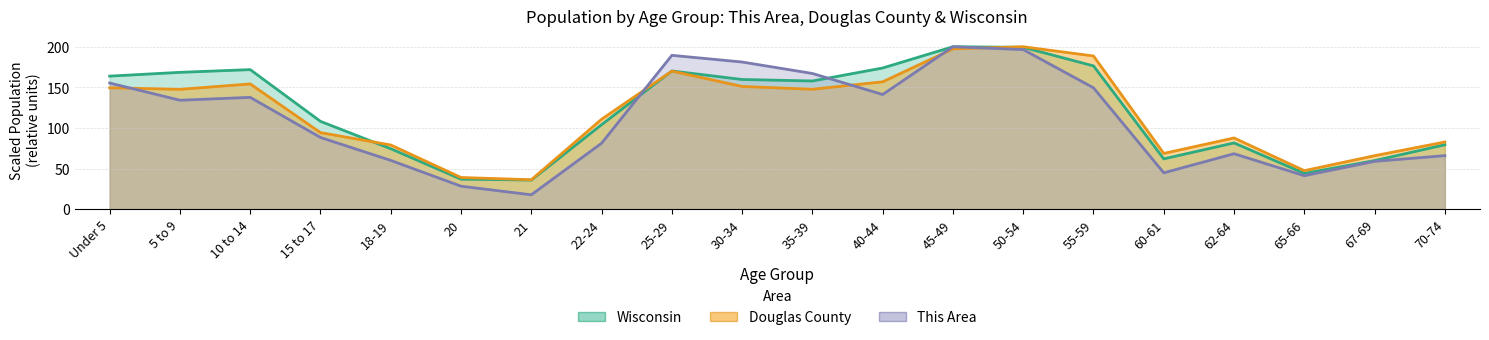

What is the label of the 11th point from the right?

30-34